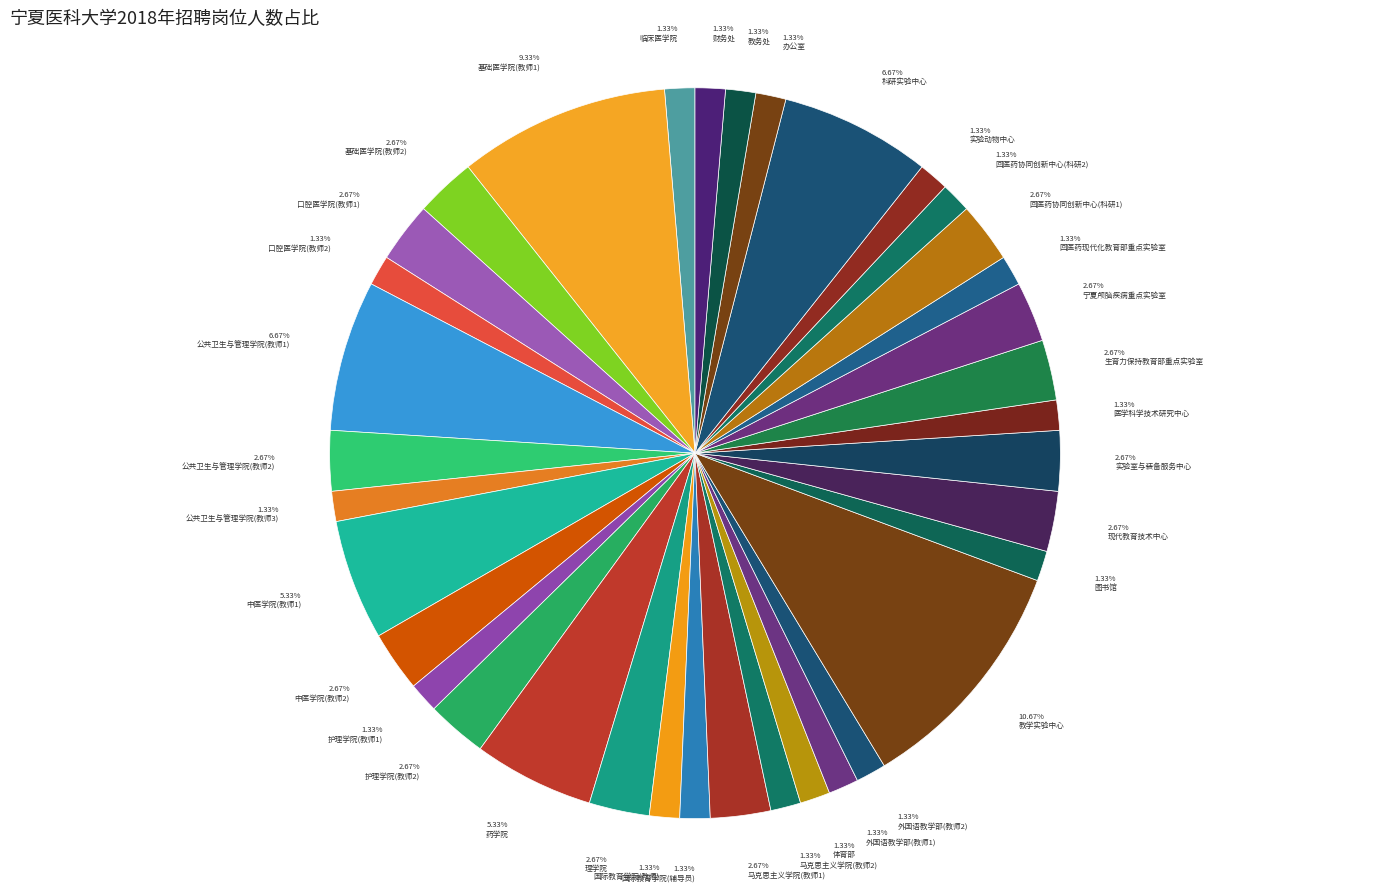

Does 财务处 account for over 50% of the chart?

No